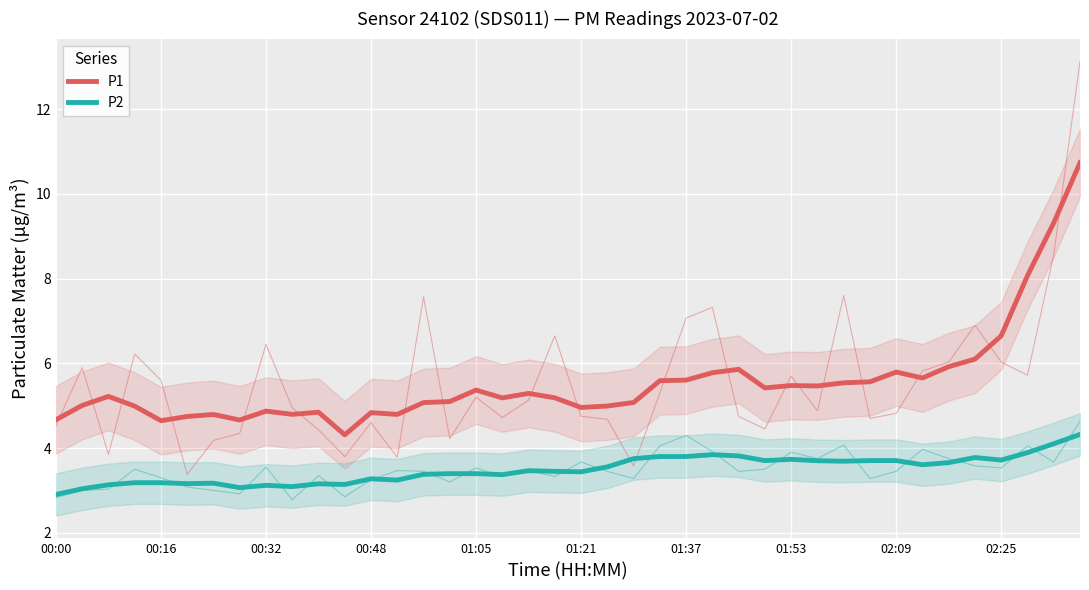

The P2 series shows 4.8 at 02:25. True or false?

False